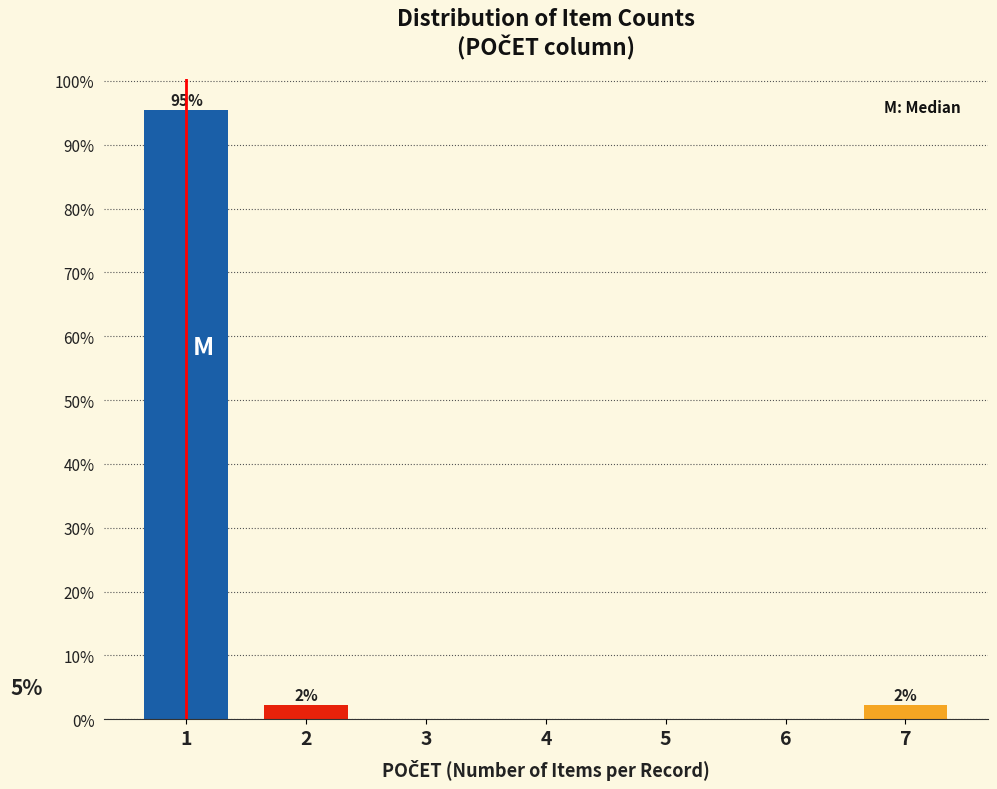

Reading right to left, transcribe all the data shown in this chart.

7=2.3	6=0.0	5=0.0	4=0.0	3=0.0	2=2.3	1=95.5